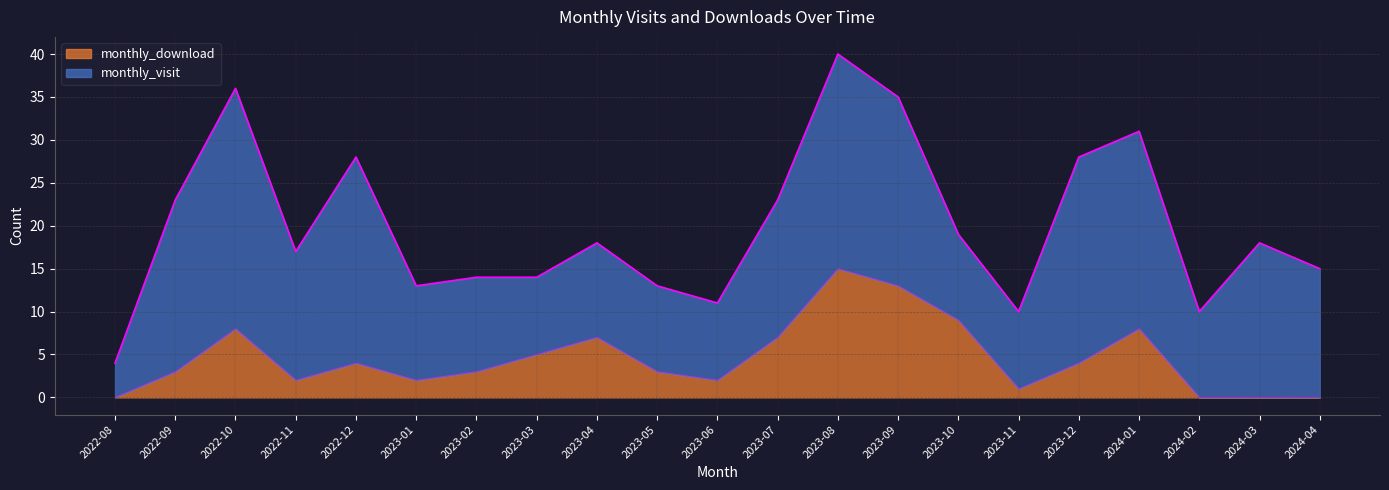

Approximately how many times larger is the value at 2023-07 compared to 2023-03?

1.4